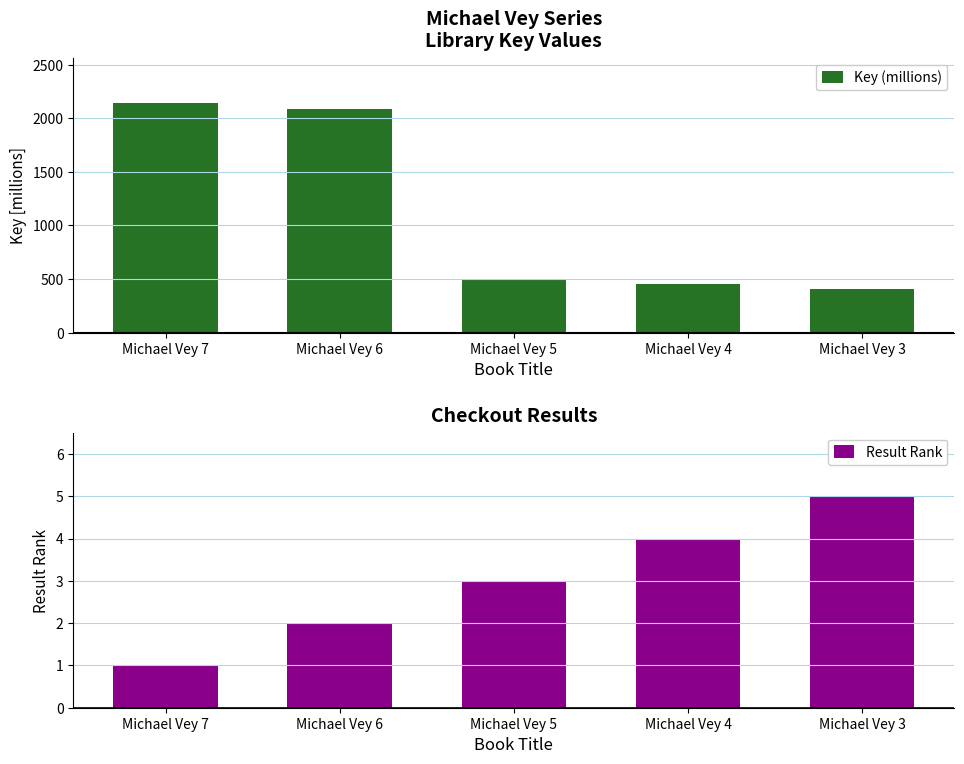

What is the value of the Key (millions) bar at the 3rd from the left?

500.8